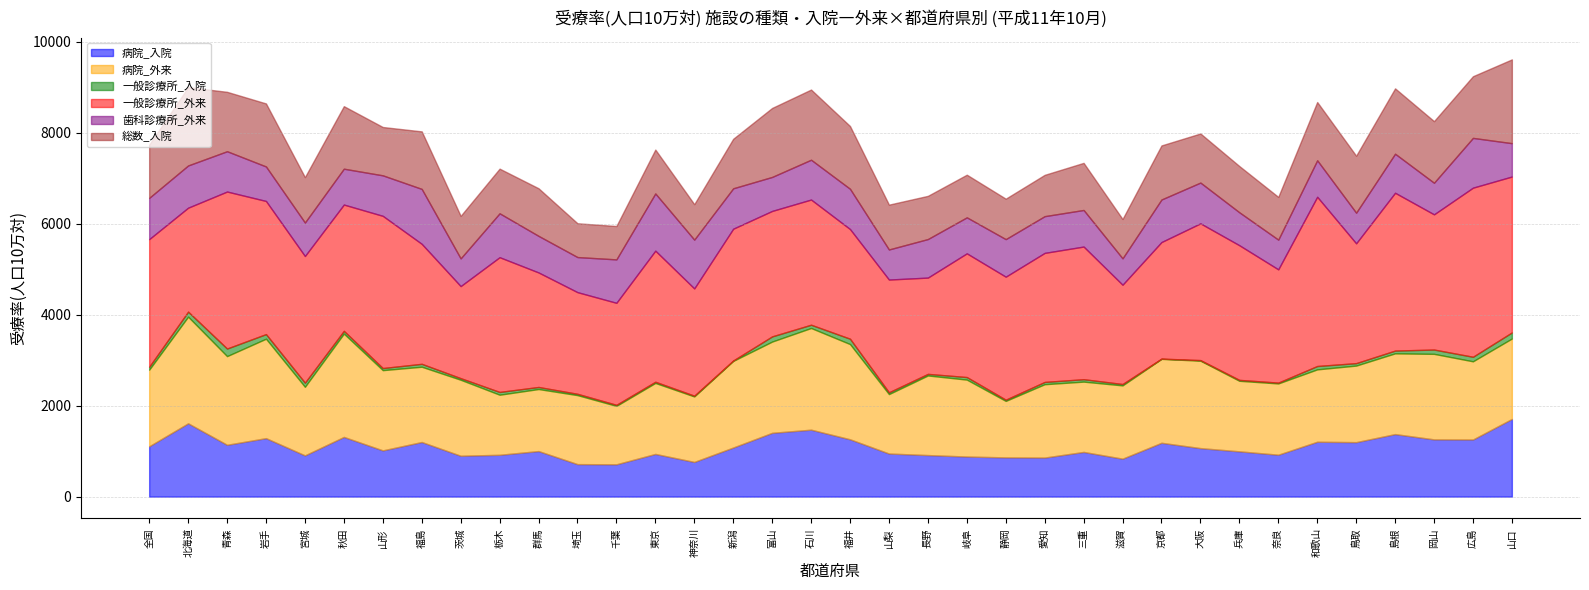

Does the chart have visible grid lines?

Yes